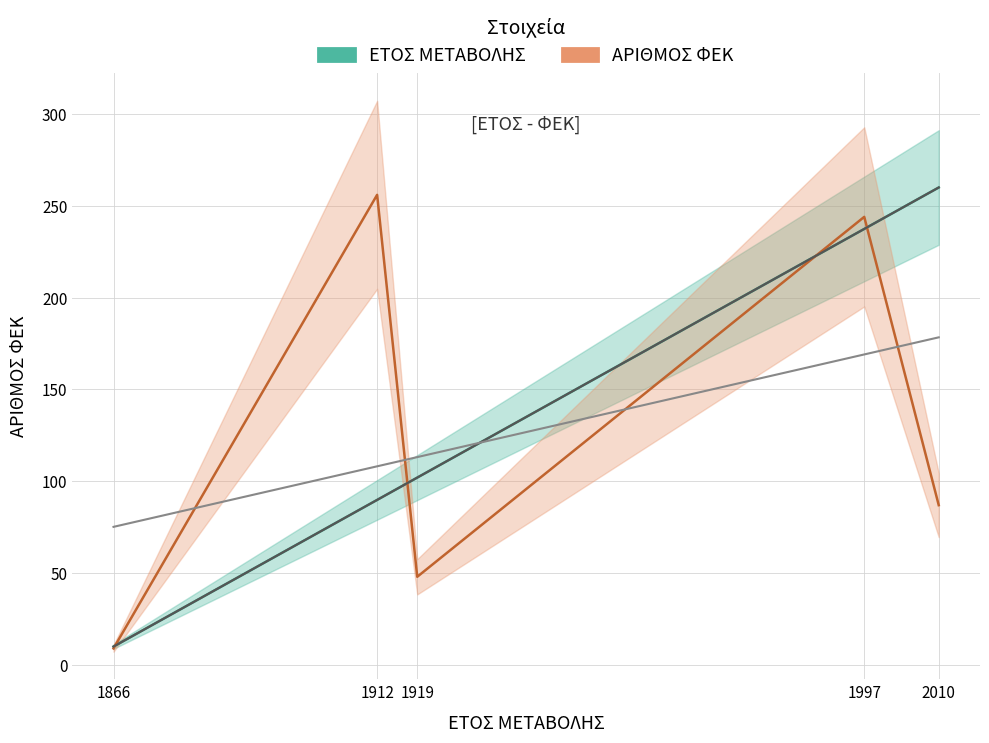

At which label does ΕΤΟΣ ΜΕΤΑΒΟΛΗΣ first exceed 102?

1919